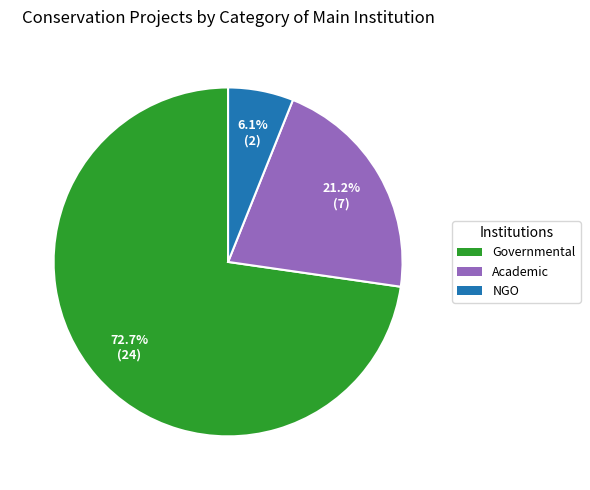

Combined, do Governmental and Academic account for over 50%?

Yes